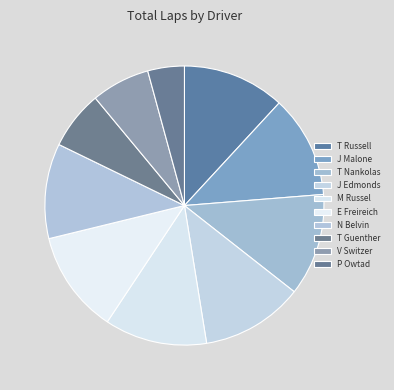

How many slices are in this pie chart?

10